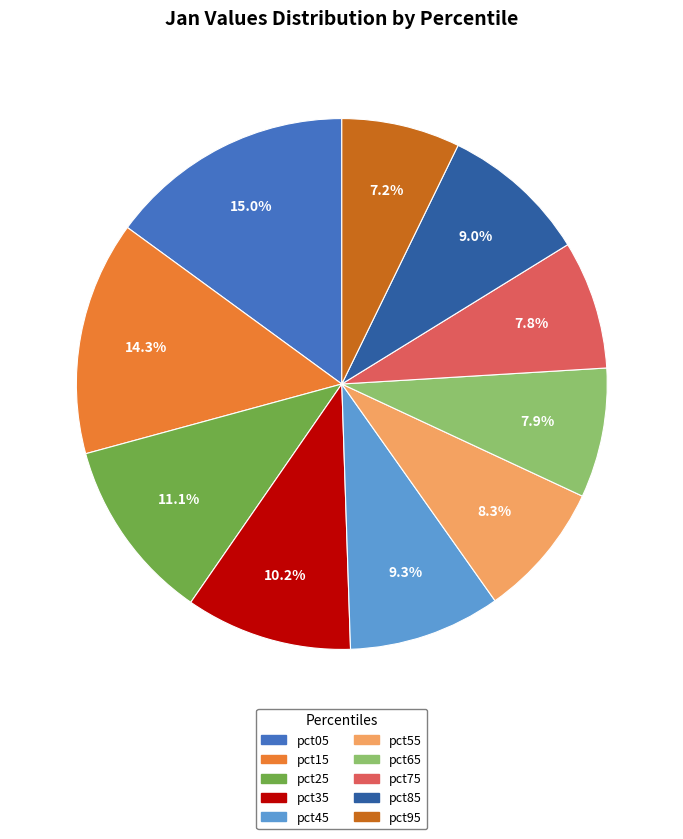

To the nearest percent, what is the difference between the largest and smallest slice percentages?

8%